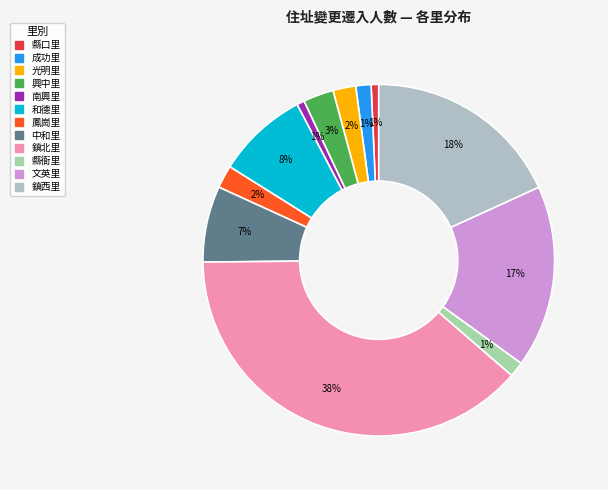

Which slice is the smallest?

縣口里